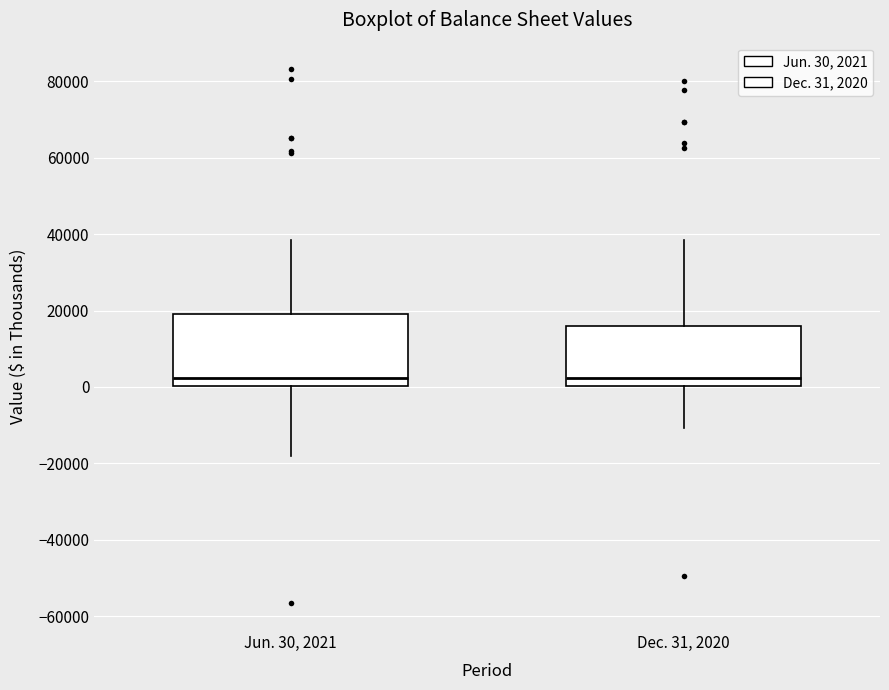

Reading left to right, transcribe this box plot: for each box, give where its median line is, the range the box spans, and where its two whiskers end, as read against the y-axis. The values are not printed on the chart, so give them approximately, as read against the axis.

Jun. 30, 2021: median 2000, box 0 to 20000, whiskers -18000 to 38000
Dec. 31, 2020: median 2000, box 0 to 16000, whiskers -10000 to 38000